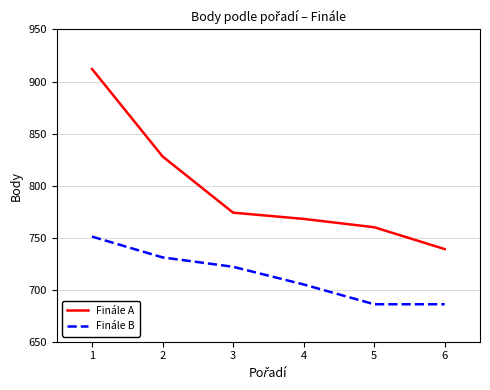

Rank the series at 6 from lowest to highest value.

Finále B, Finále A